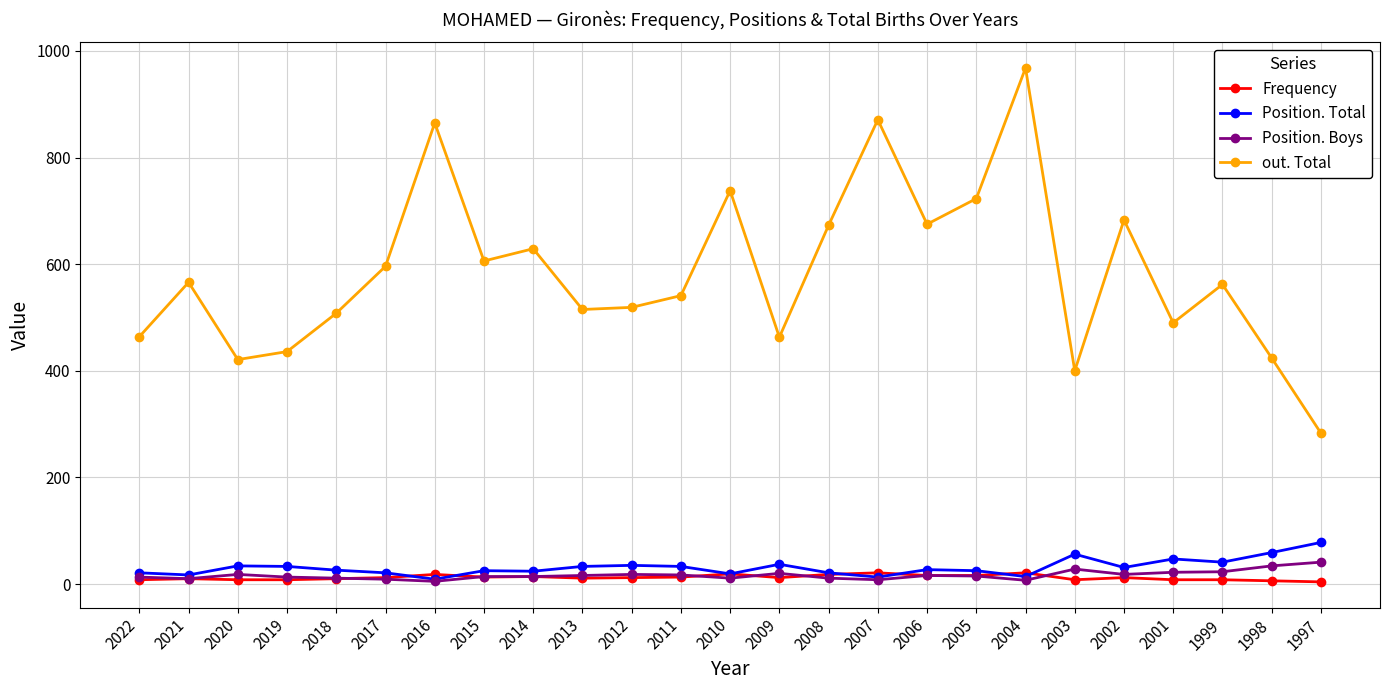

What is the sum of all out. Total values?

14619